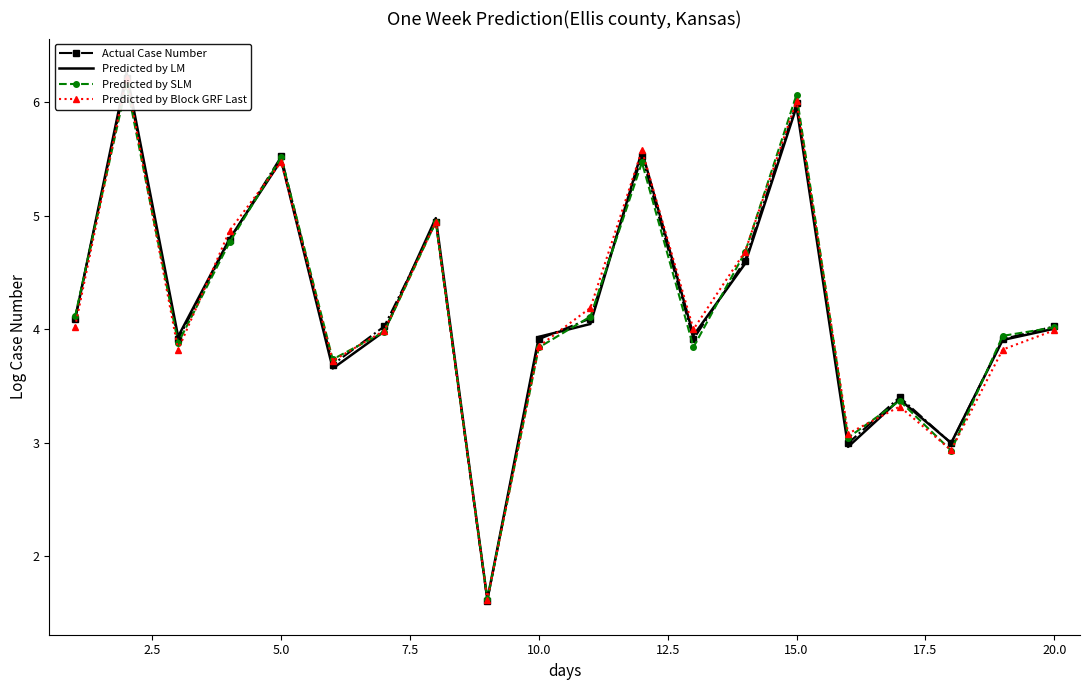

True or false: Predicted by SLM and Predicted by Block GRF Last intersect in this chart.

True